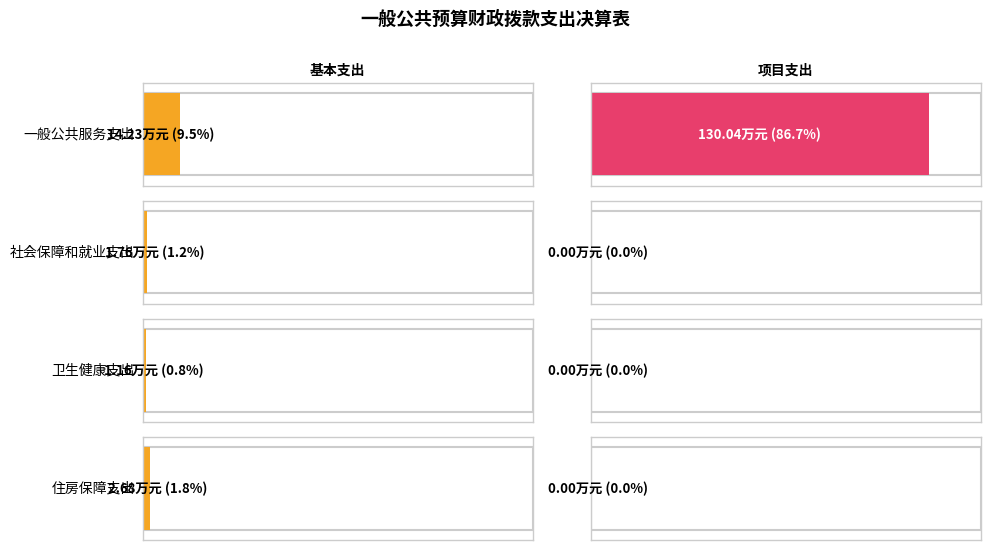

List the labels in order of 项目支出 value, smallest first.

社会保障和就业支出, 卫生健康支出, 住房保障支出, 一般公共服务支出